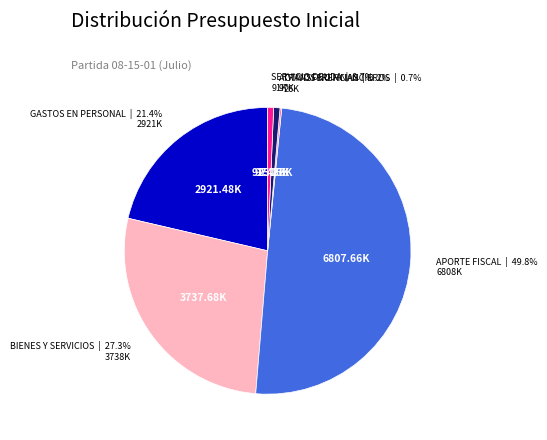

Do GASTOS EN PERSONAL and SERVICIO DEUDA together represent more than half of the pie?

No